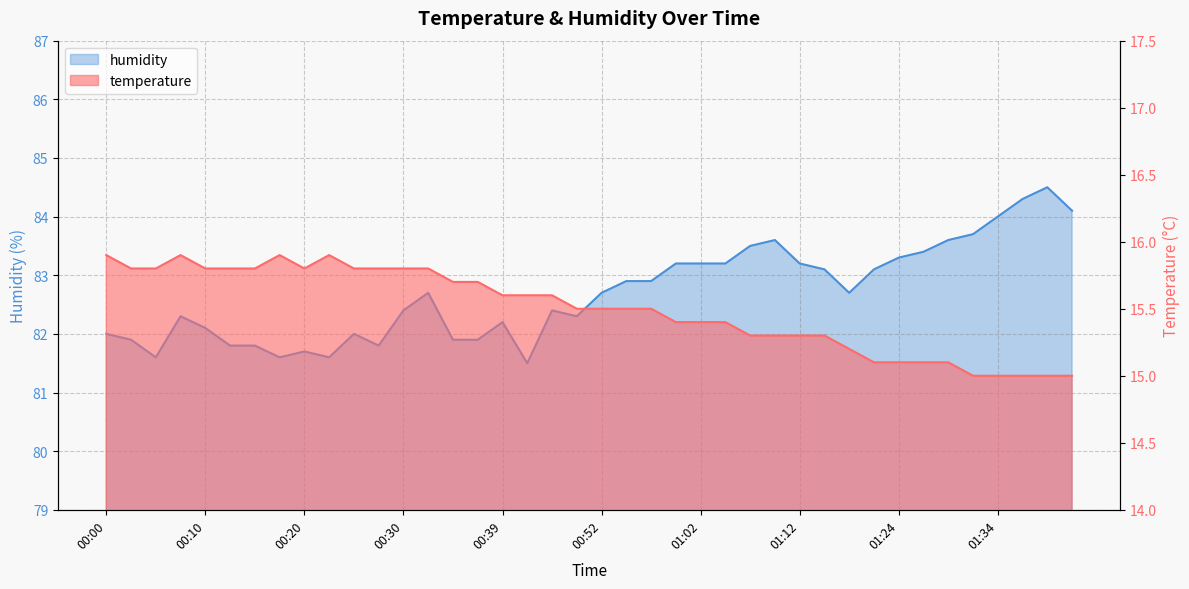

Which category has the lowest value across all series?

01:31